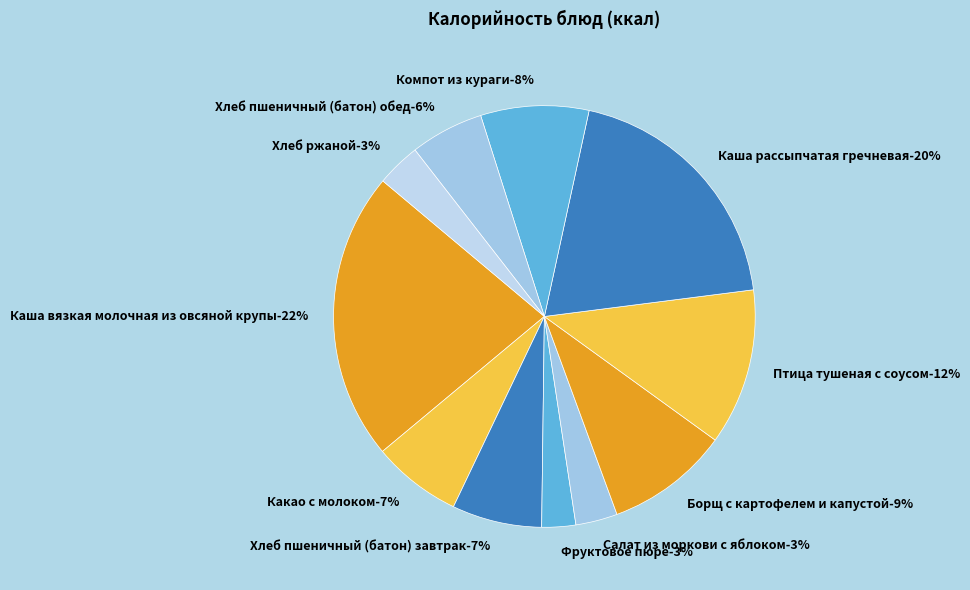

True or false: Компот из кураги accounts for 8% of the total.

True